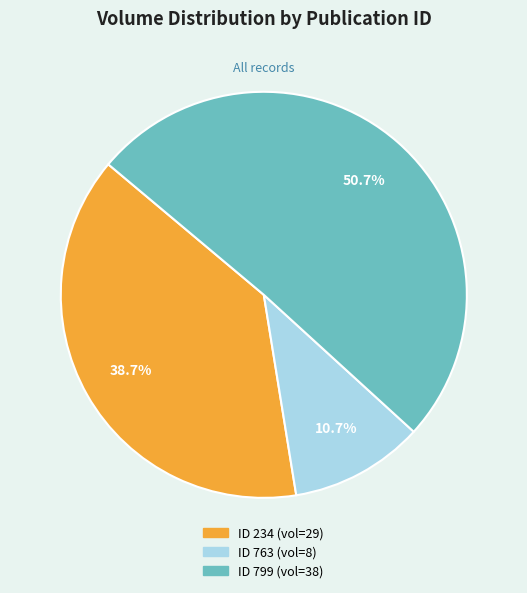

How many segments does this pie chart have?

3